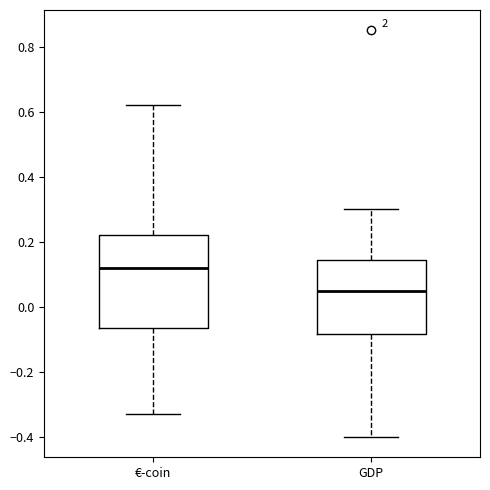

Which box's median line is the lowest?

GDP